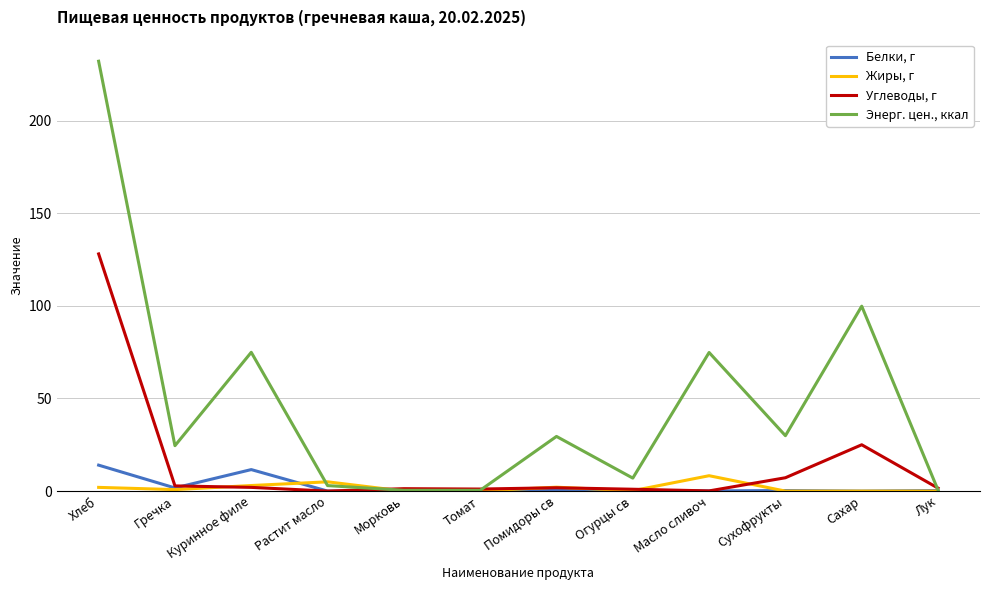

Where is the first local maximum for Энерг. цен., ккал?

Куринное филе